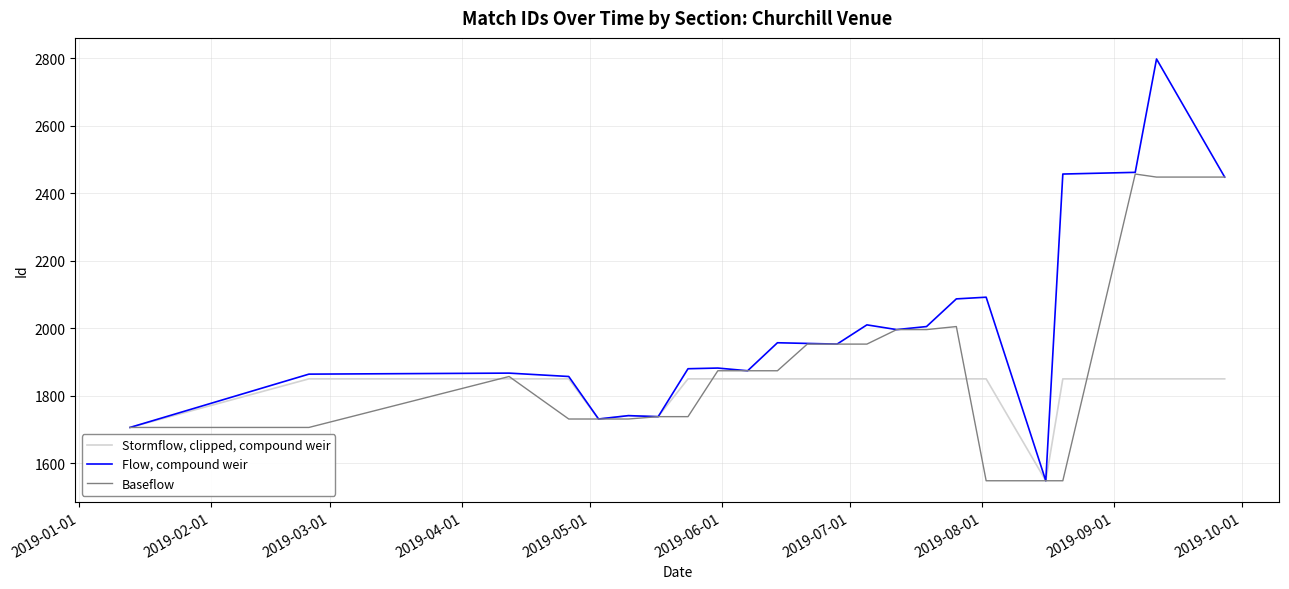

Which series has the largest range (max minus min)?

Flow, compound weir